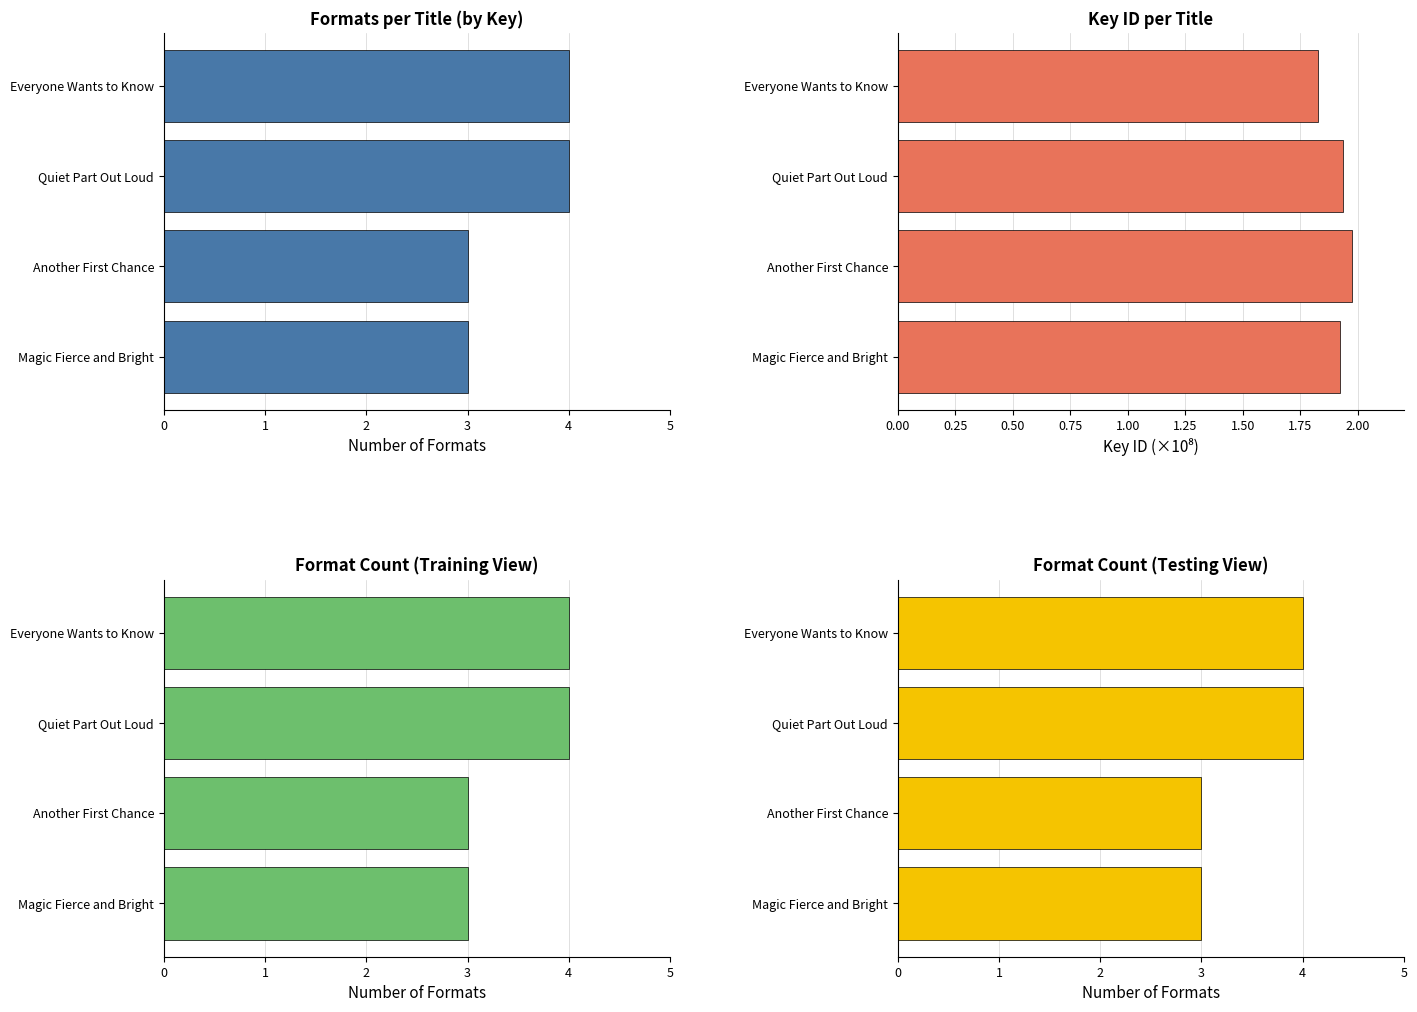

Between 1 and 2, which is larger?

2